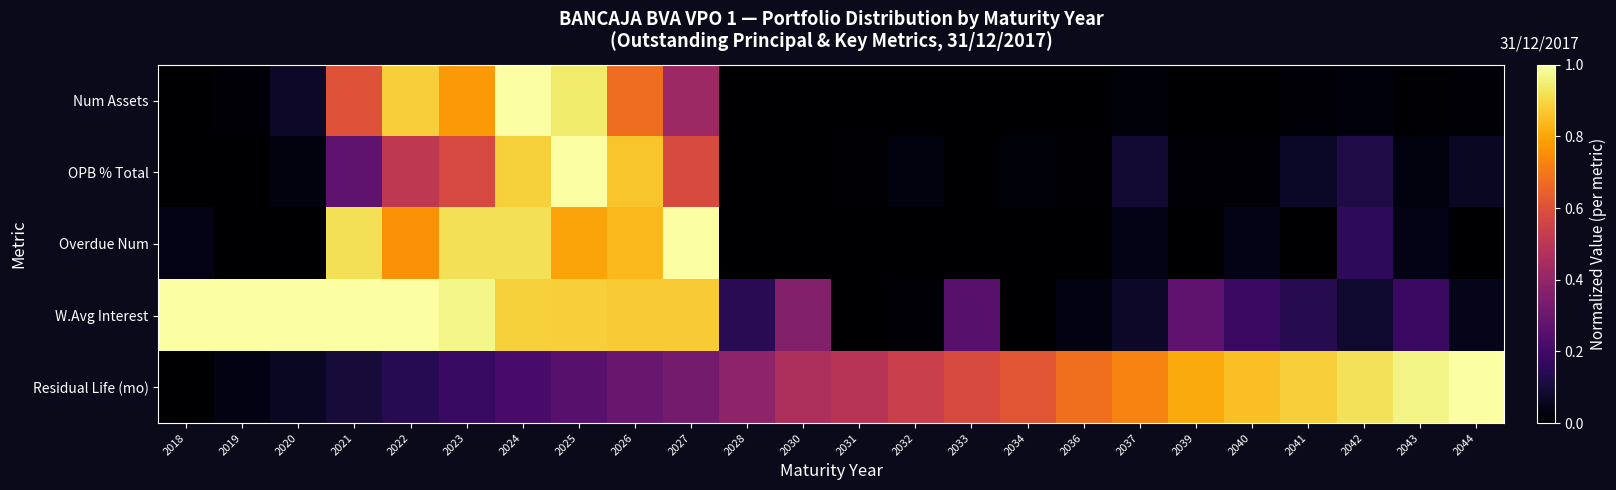

Count the number of categories in the chart.

24